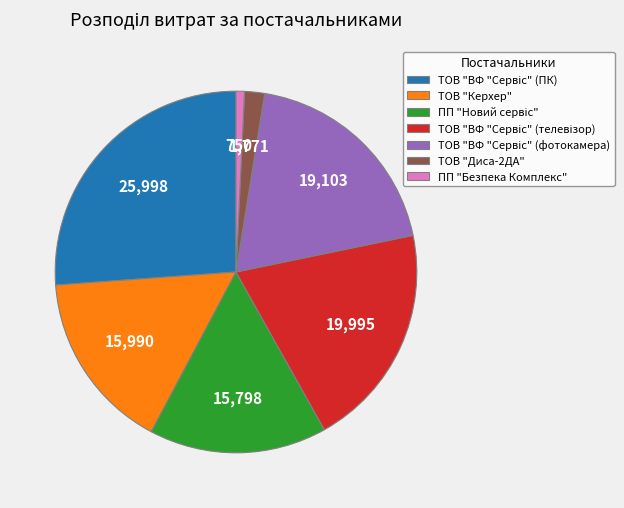

Is there a majority slice in this chart?

No